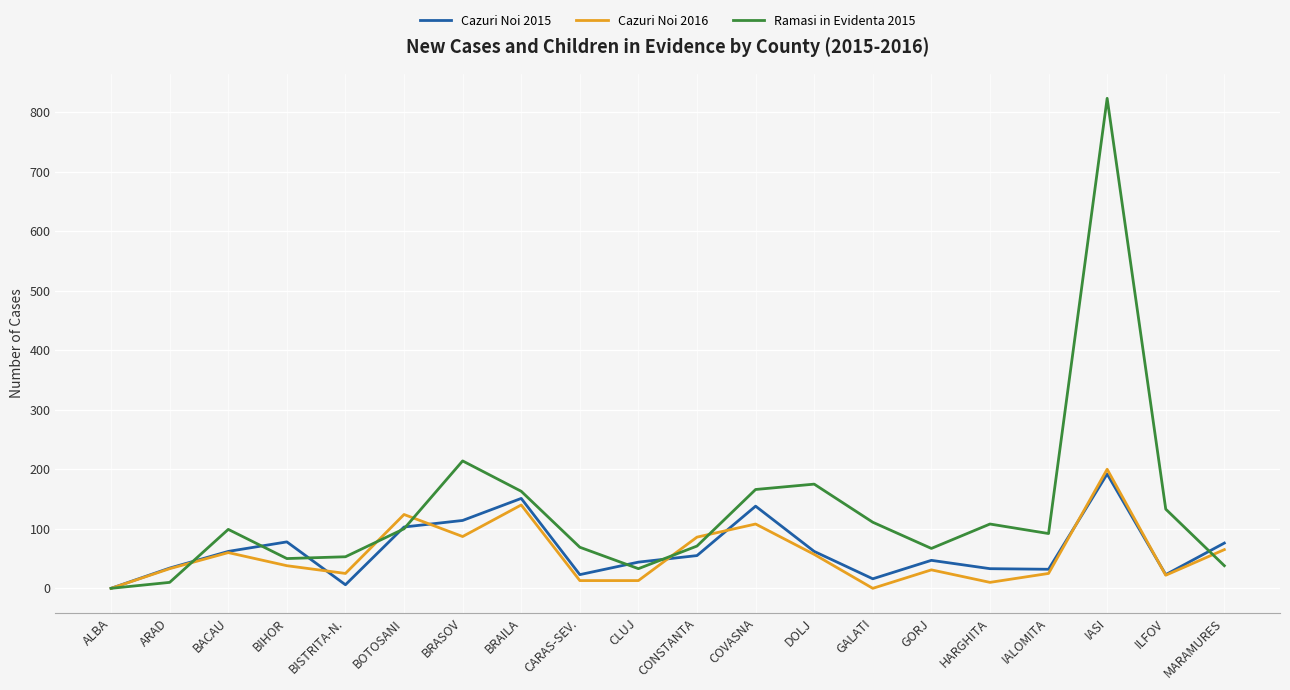

True or false: Cazuri Noi 2015 has more than 2 interior local peaks.

True